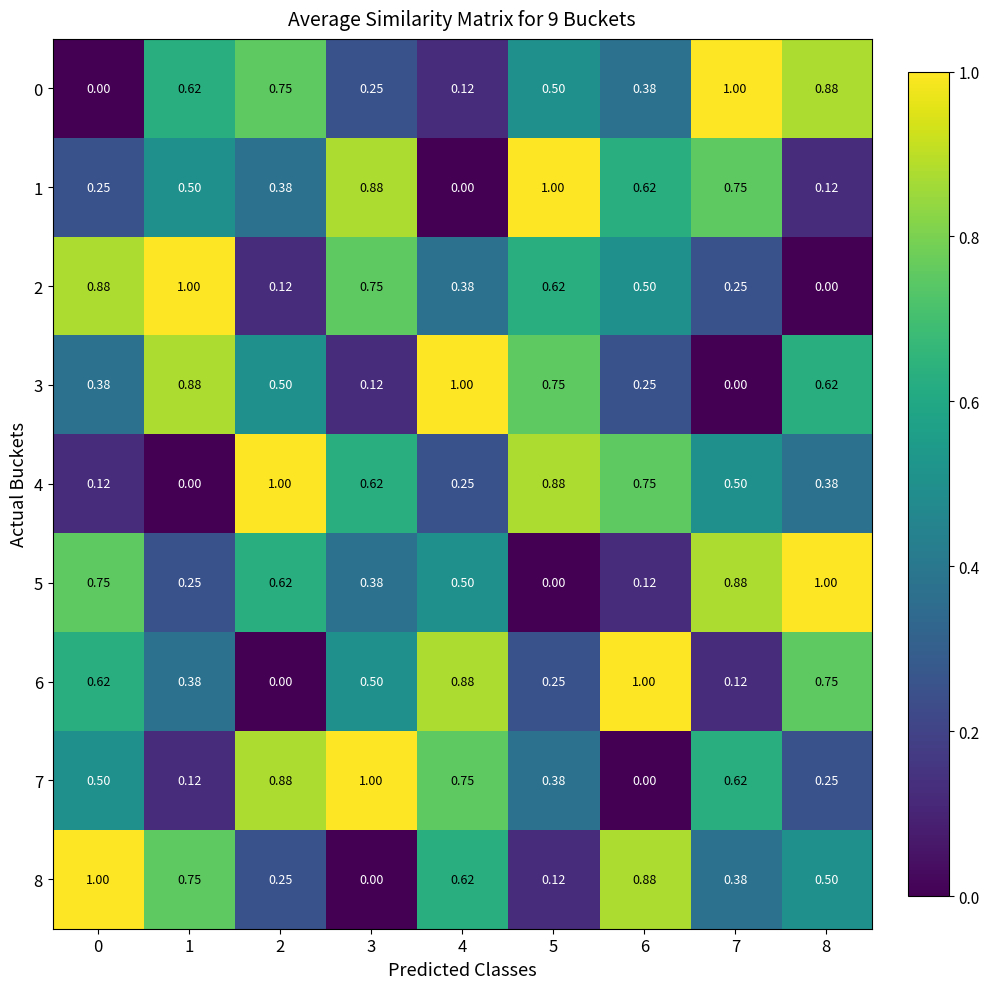

Is the value of 8 at 6 greater than the value of 7 at 7?

Yes